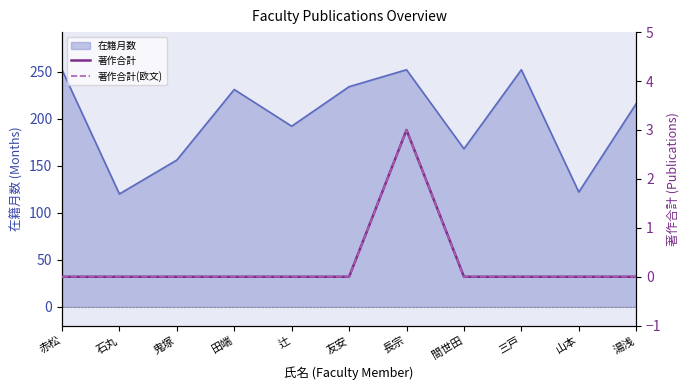

The value of 著作合計 at 長宗 is 3. True or false?

True